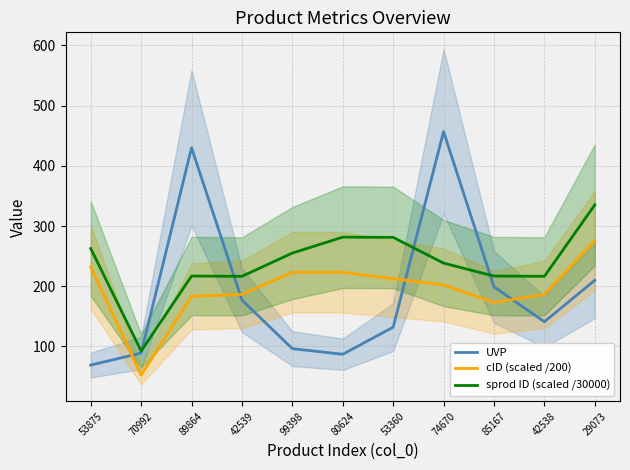

Reading right to left, list all the values displayed in this chart.

UVP: 209.9	141.0	199.0	456.9	132.0	87.0	96.3	177.0	430.0	89.0	69.0
cID (scaled /200): 275.6	186.4	173.1	202.3	212.5	223.2	223.3	186.4	183.1	52.5	232.2
sprod ID (scaled /30000): 335.2	216.5	216.9	238.4	281.2	281.5	255.1	216.5	217.0	92.3	262.7